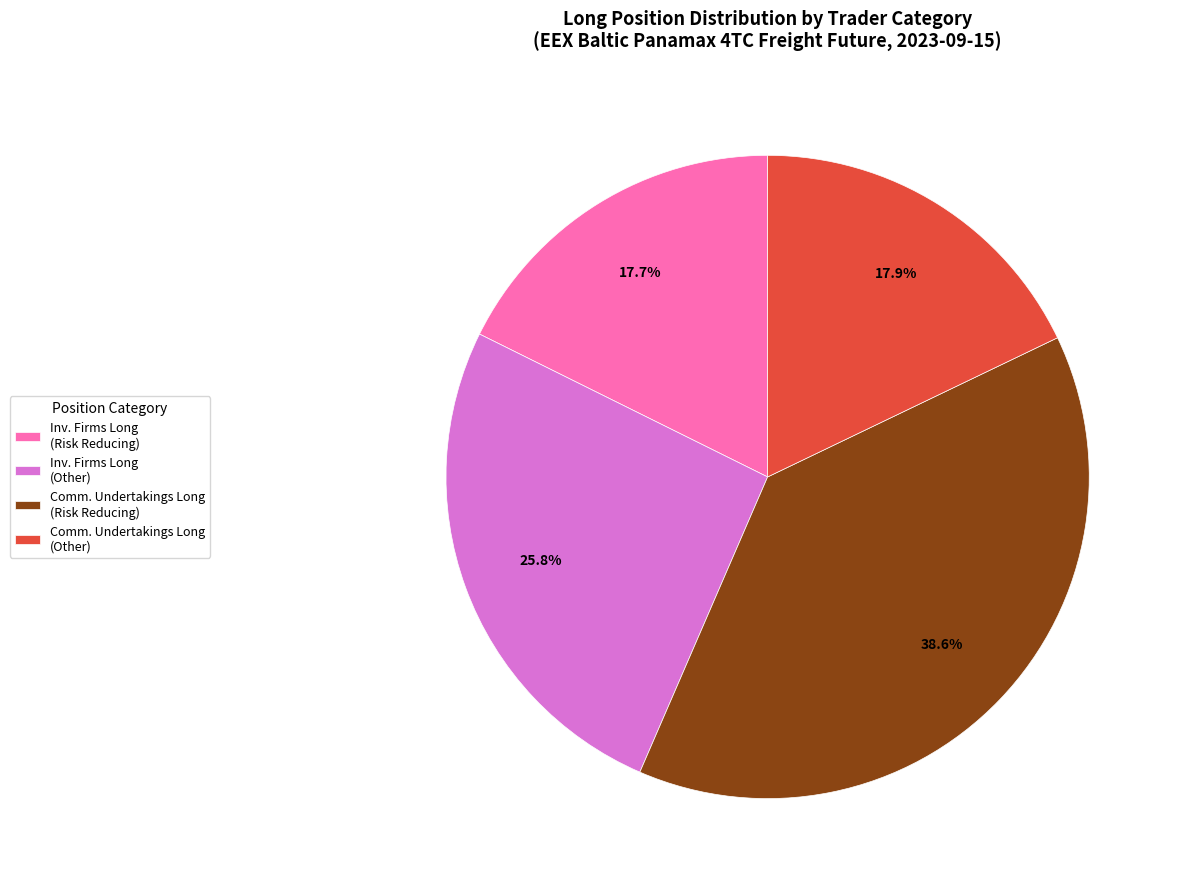

How much of the chart is everything except Inv. Firms Long (Risk Reducing)?

82.3%